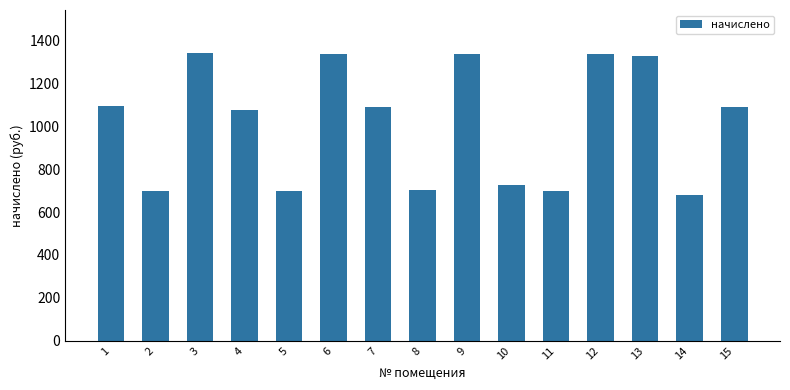

What is the approximate value at 10?

728.1